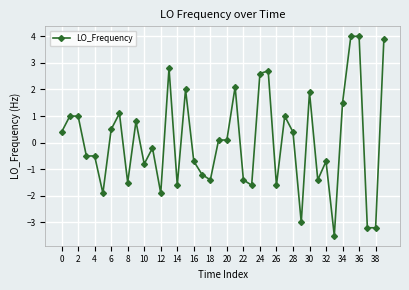

What is the average value?

0.1